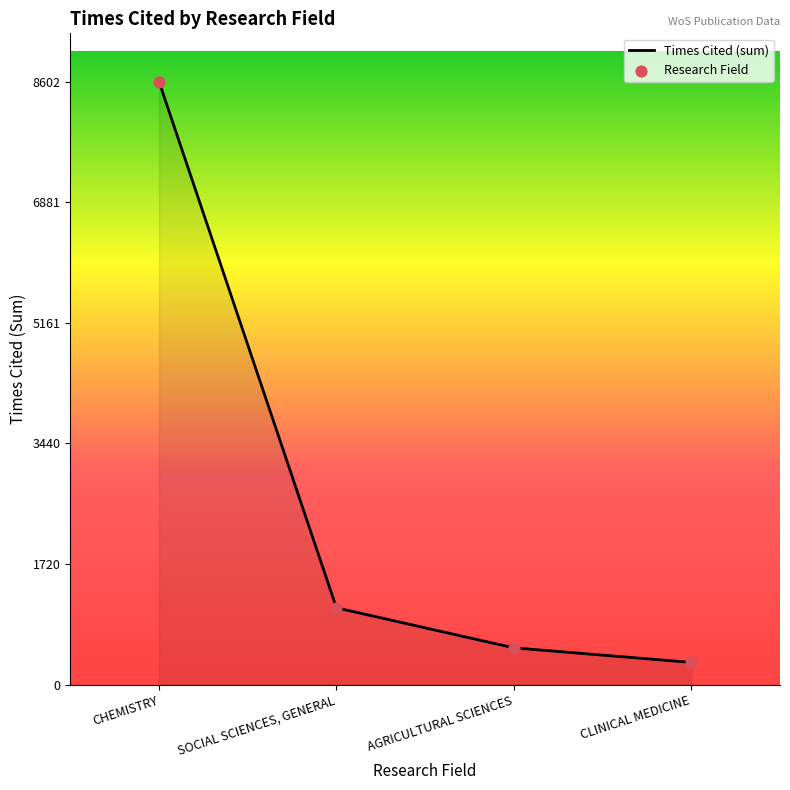

Which label corresponds to the smallest value in the chart?

CLINICAL MEDICINE